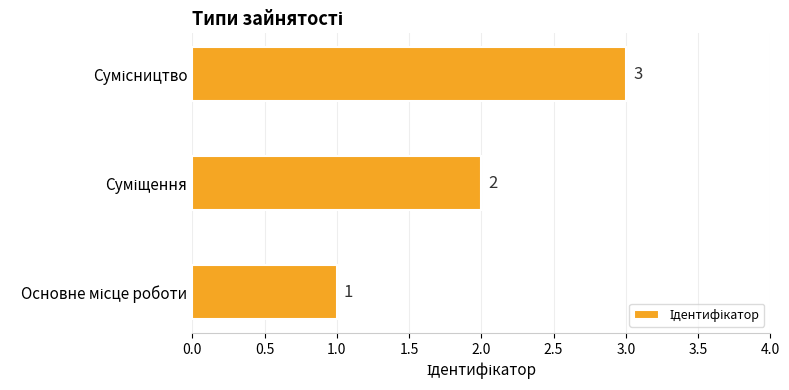

What is the greatest value displayed?

3